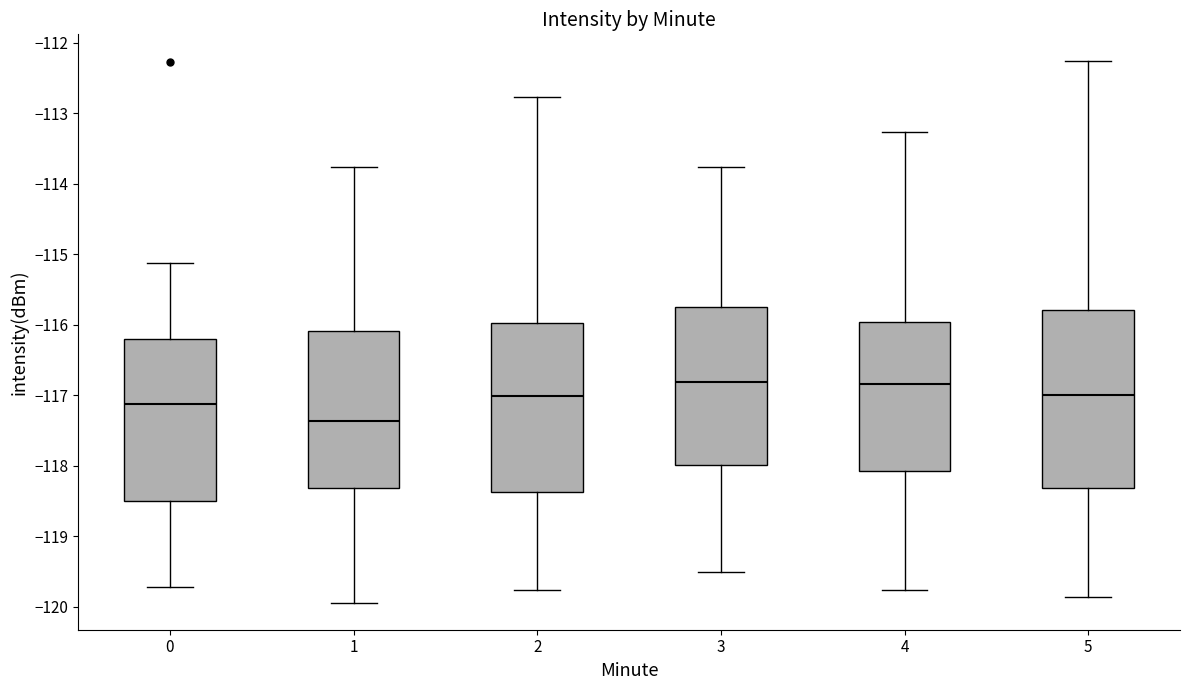

Where does the lower whisker of the box at x = 4 end on the y-axis? The values are not printed on the chart, so give them approximately, as read against the axis.

-119.8